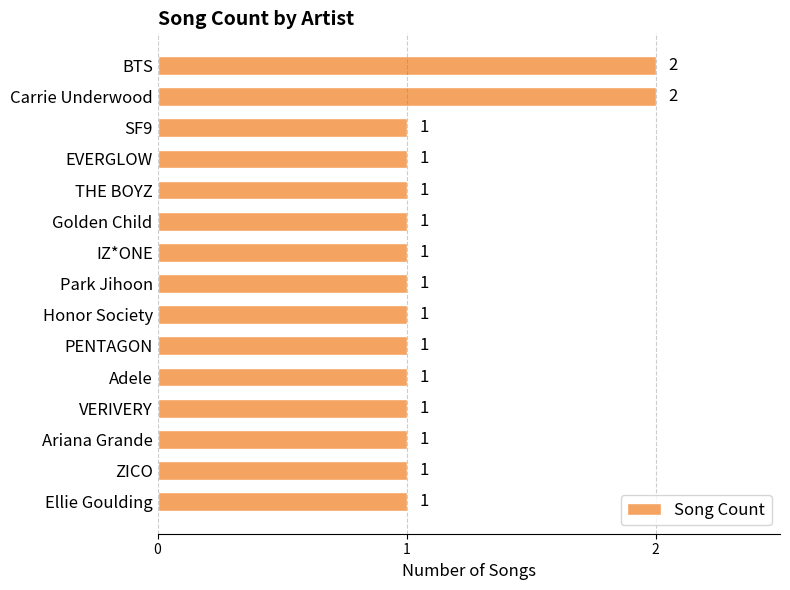

What position from the top is Golden Child?

6